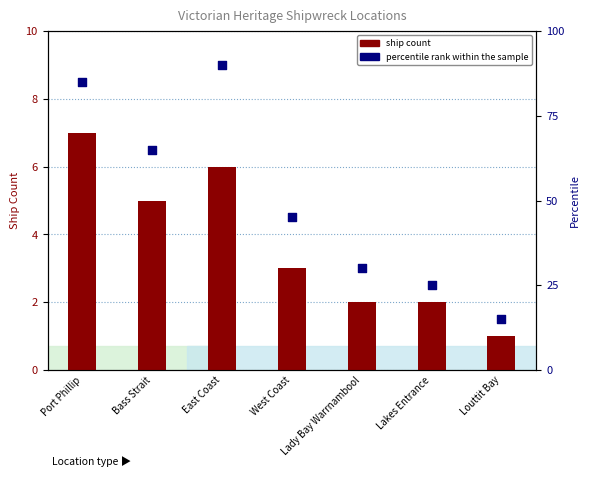

Which series has the largest Y range (max minus min)?

percentile rank within the sample